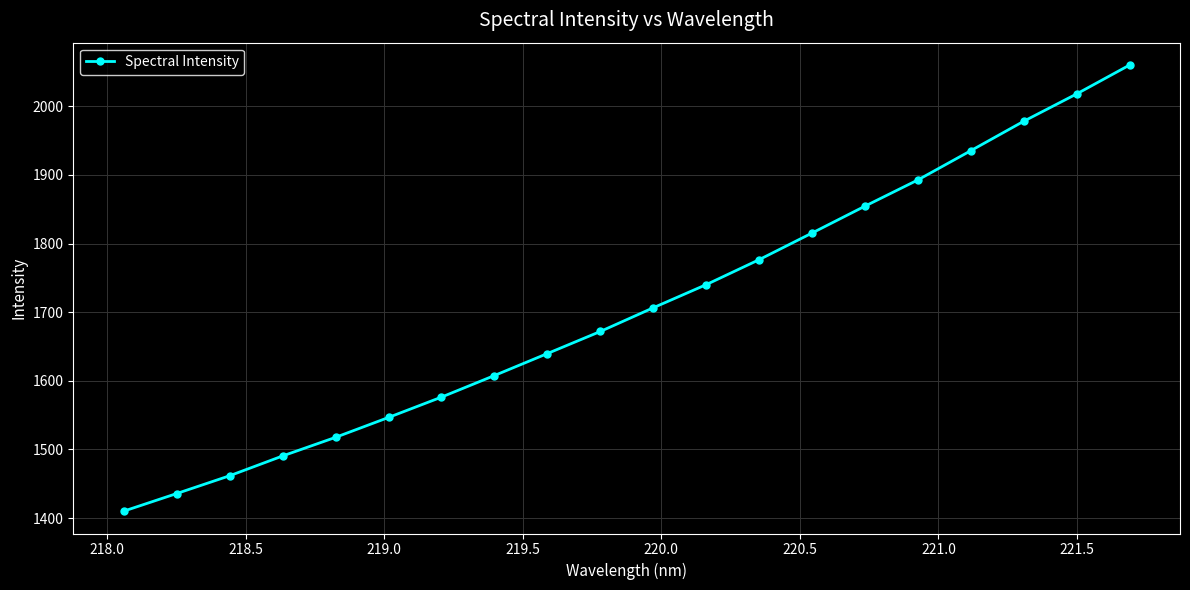

What is the maximum value shown in the chart?

2060.3